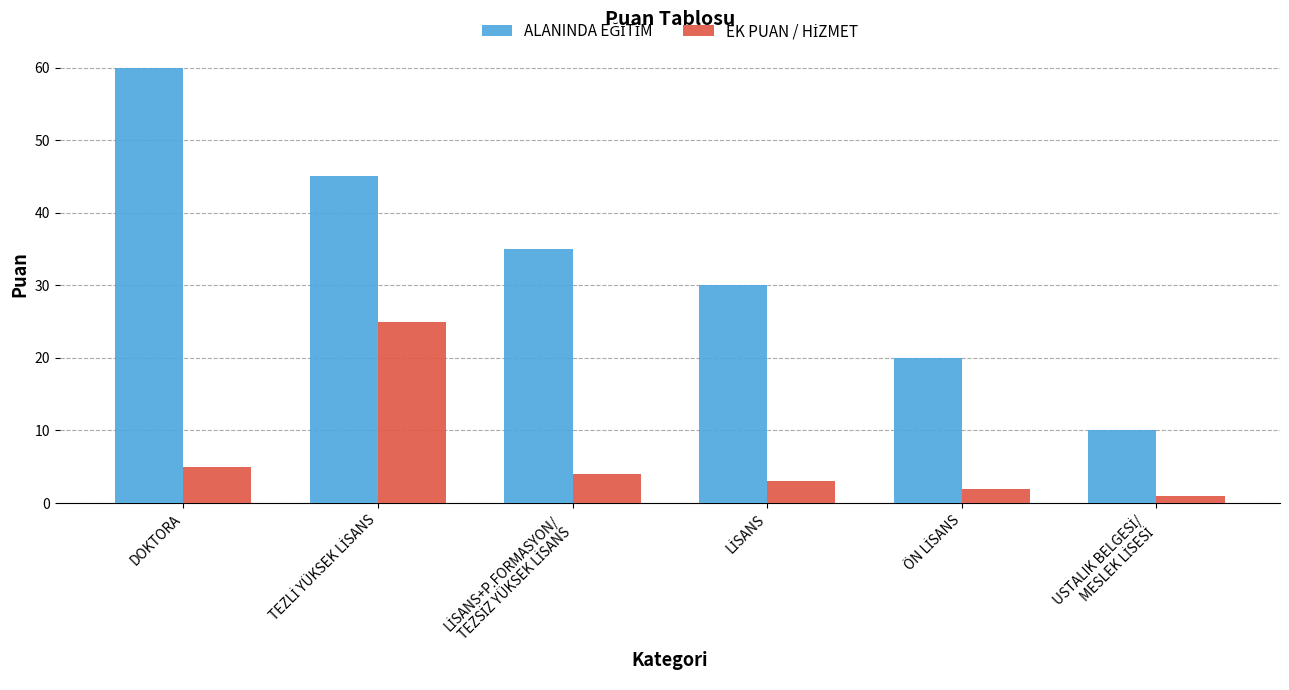

Which category has the highest value across all series?

DOKTORA